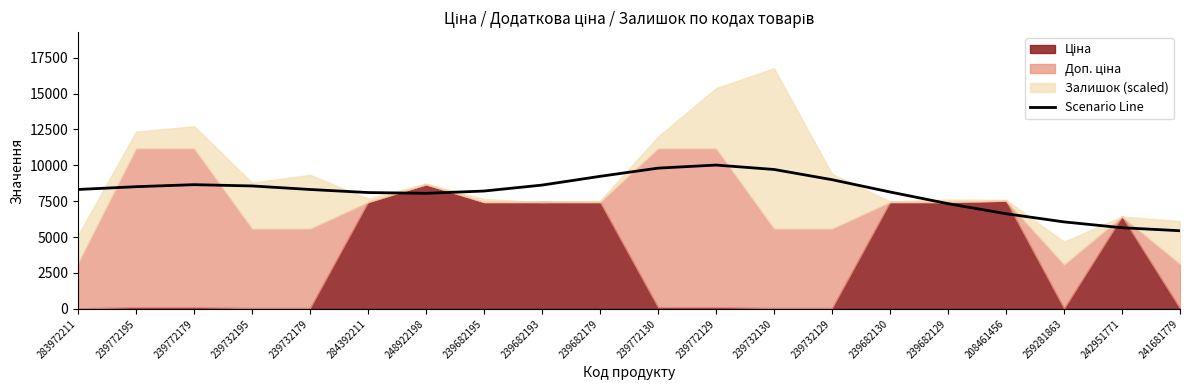

The chart shows a value of 3106.1 at 239682193. True or false?

False